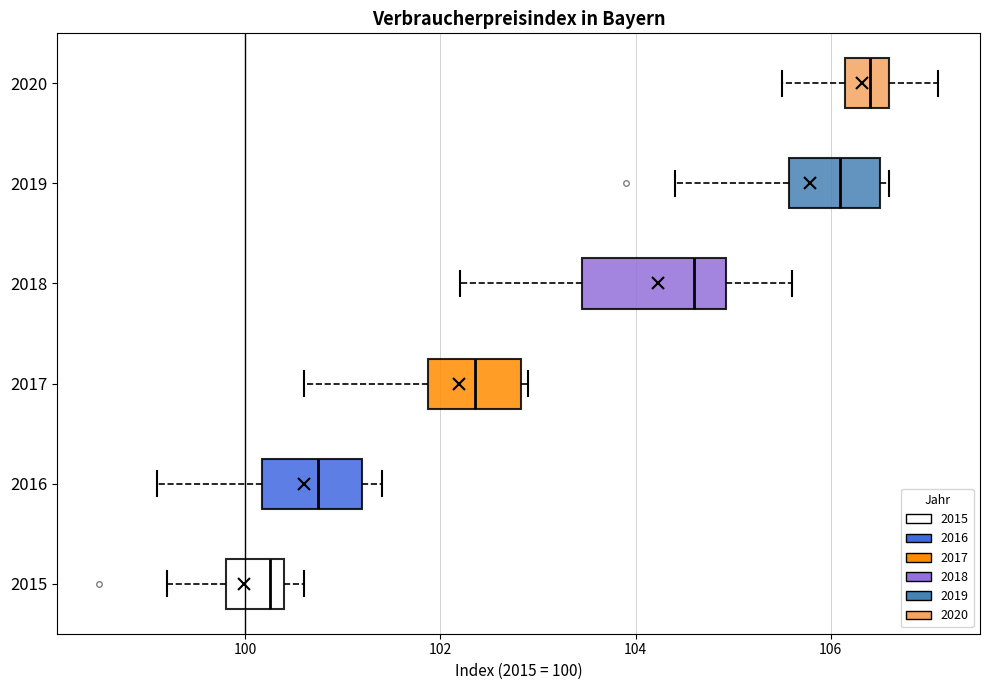

Comparing the boxes themselves (not the whiskers), which one is the widest?

2018